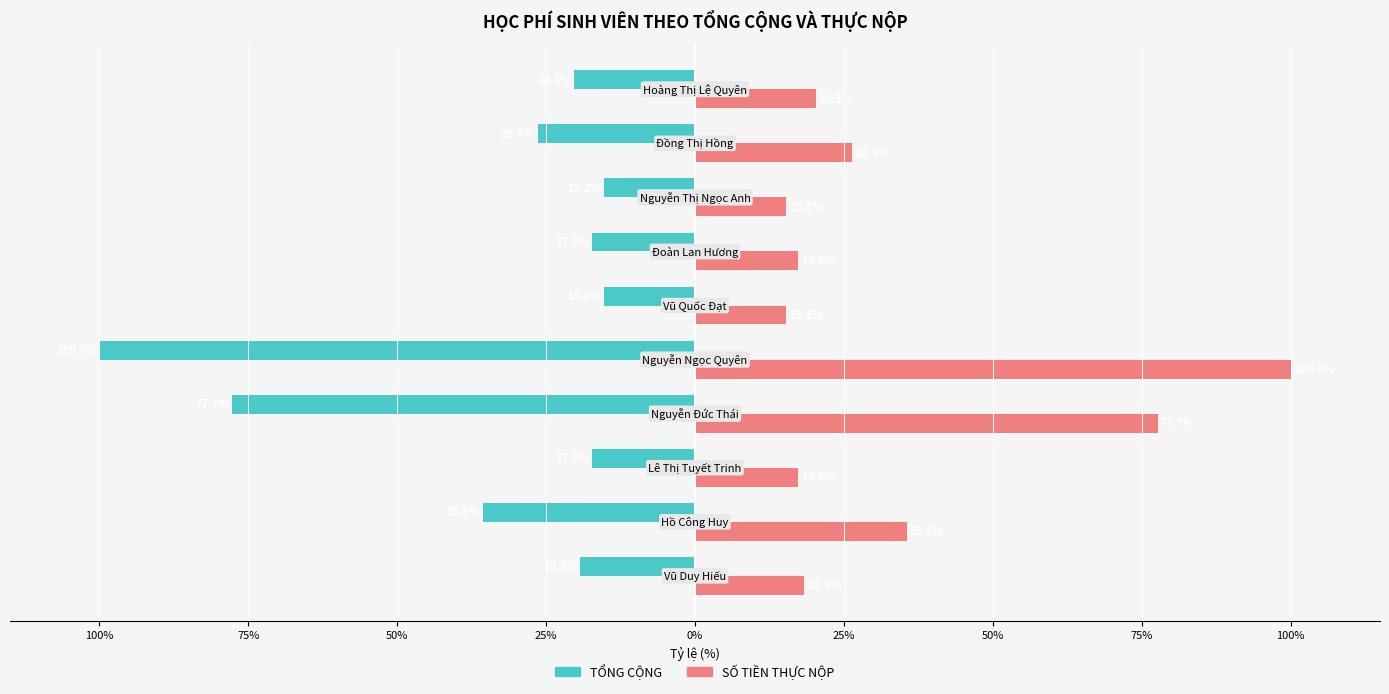

At how many categories does at least one series exceed 2?

10